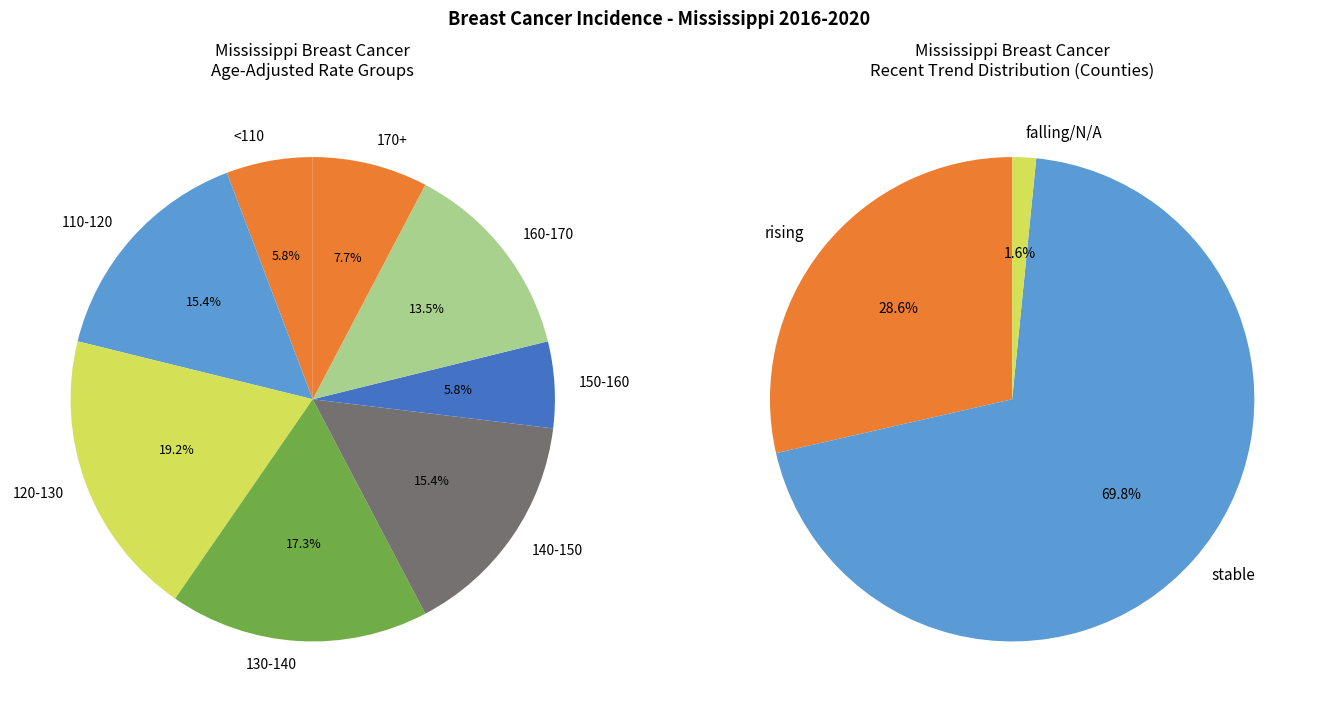

Between stable and rising, which is larger?

stable